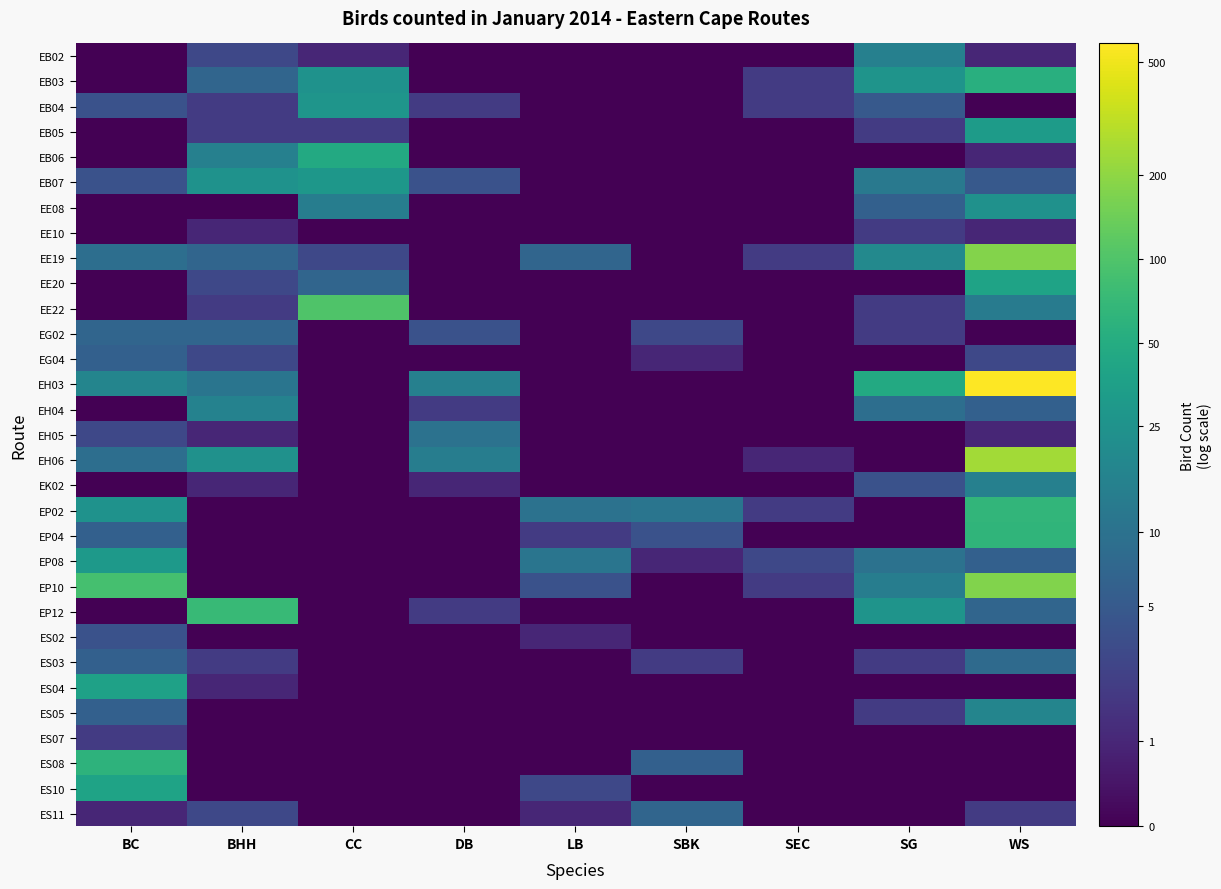

At how many categories does at least one series exceed 5?

1